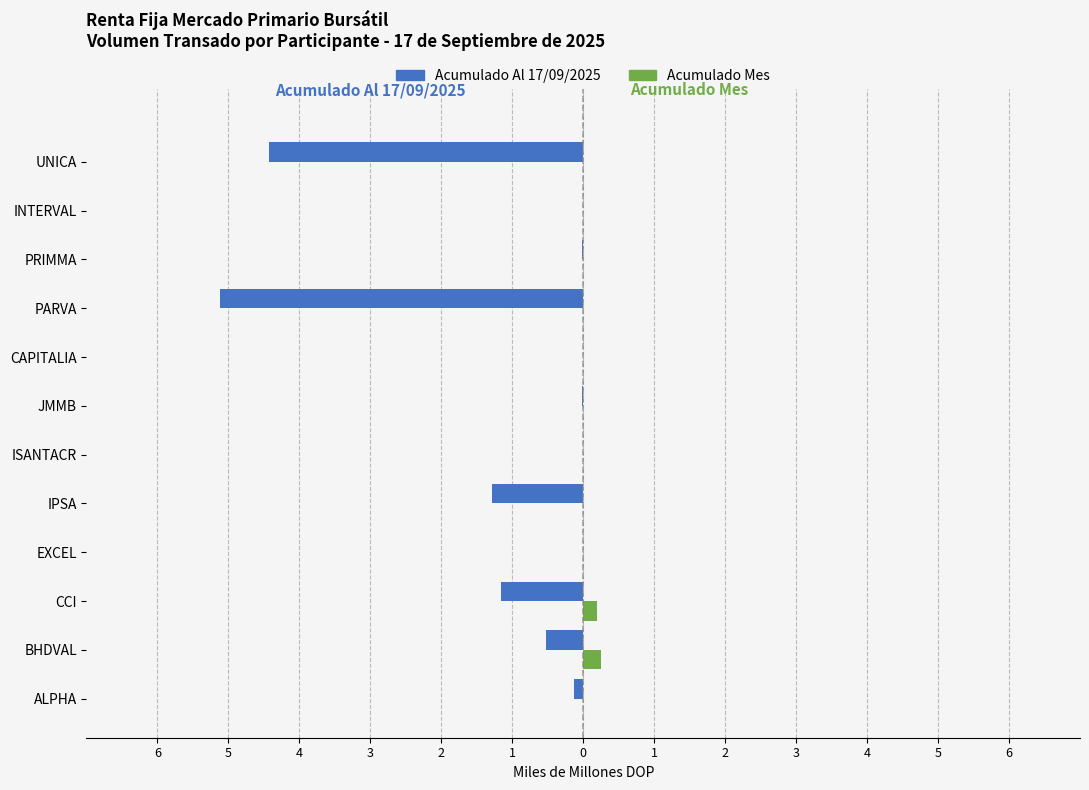

What are all the series names shown in the legend?

Acumulado Al 17/09/2025, Acumulado Mes